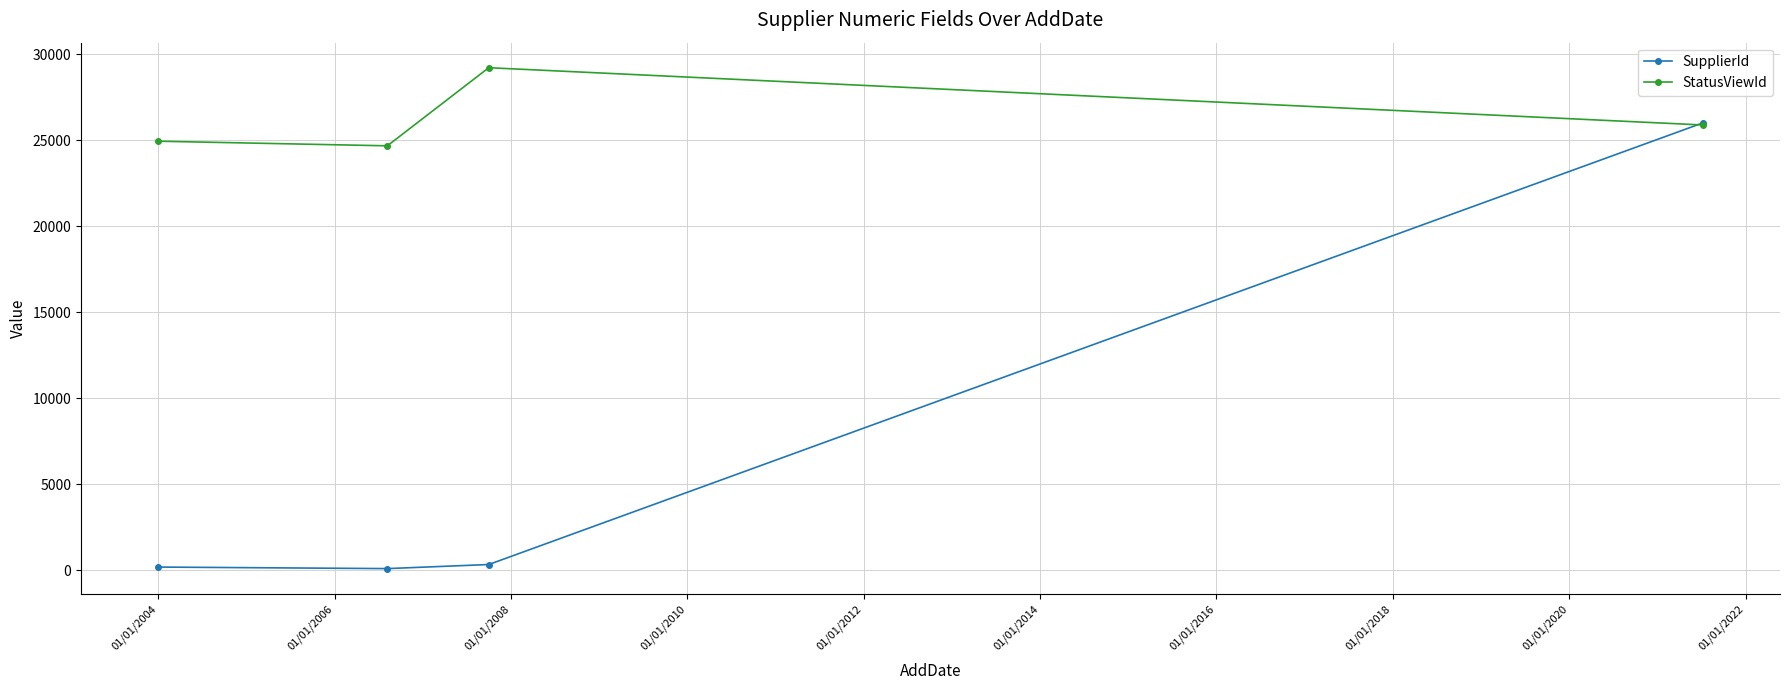

How many interior local valleys does the SupplierId series have?

1